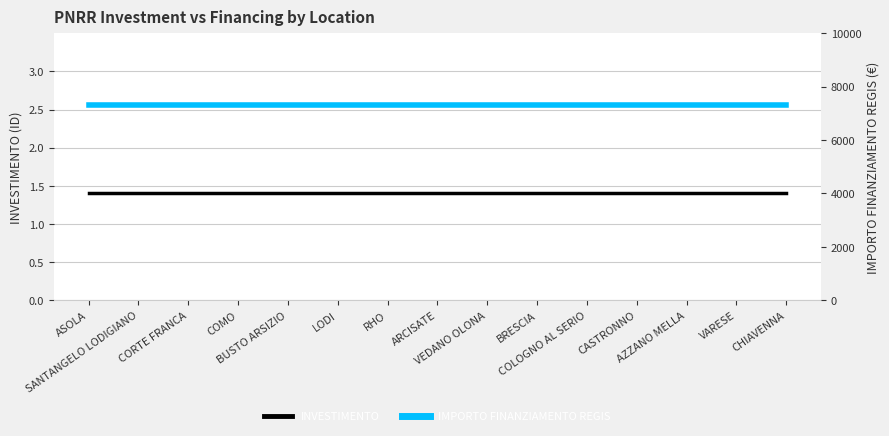

Which label corresponds to the largest value in the chart?

ASOLA